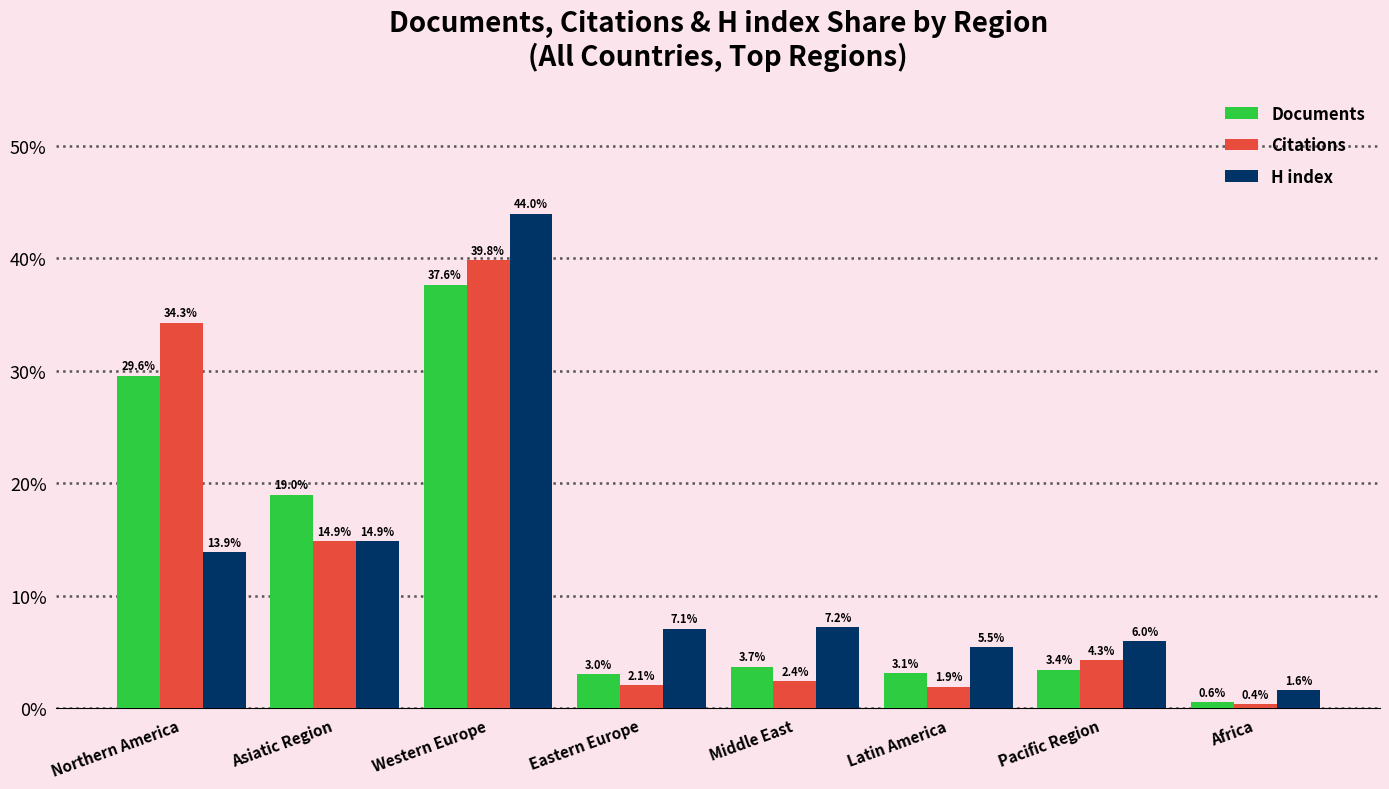

Rank the categories by Documents value from highest to lowest.

Western Europe, Northern America, Asiatic Region, Middle East, Pacific Region, Latin America, Eastern Europe, Africa